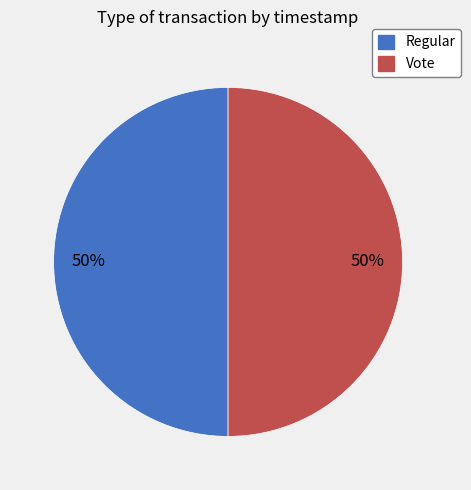

What percentage is the Regular slice, to the nearest percent?

50%